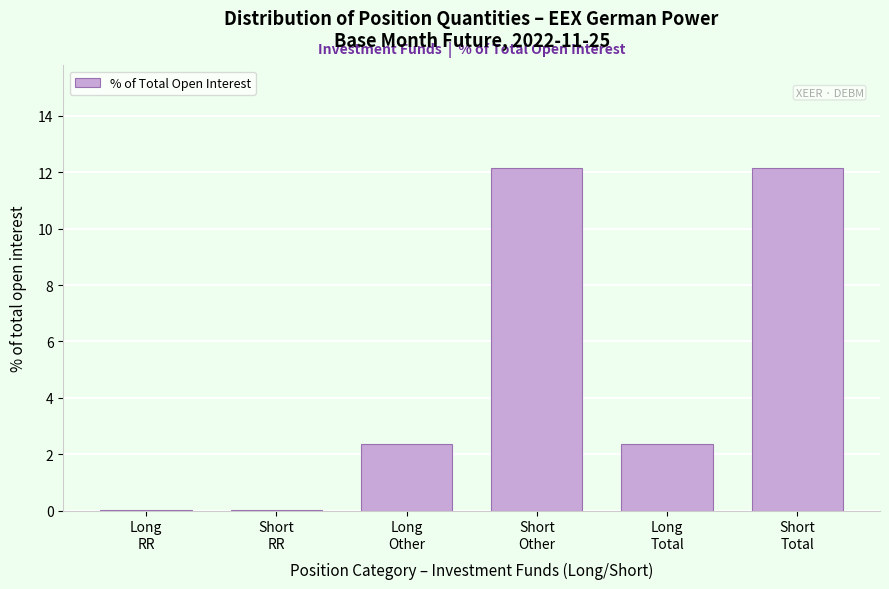

What is the sum of all values?

29.0